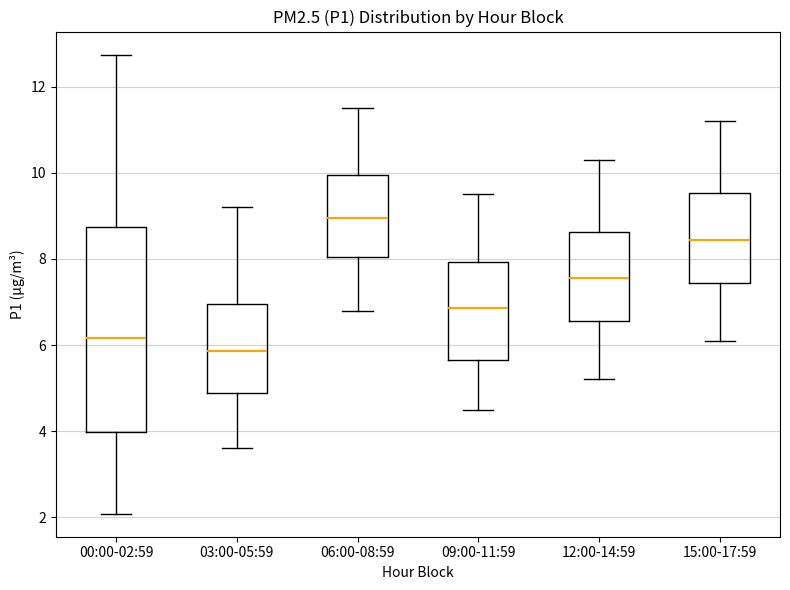

Where is the lower edge of the box for 15:00-17:59 on the y-axis? The values are not printed on the chart, so give them approximately, as read against the axis.

7.4